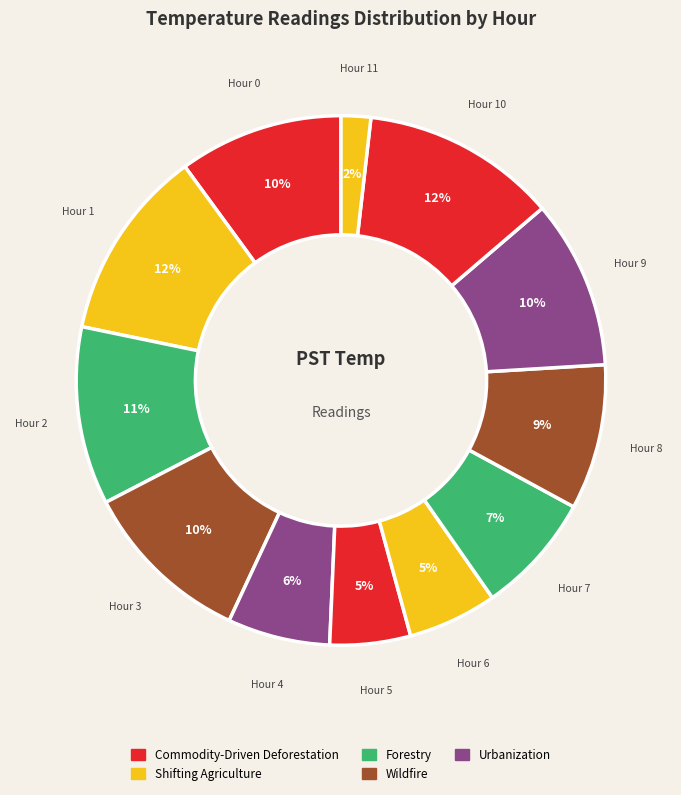

To the nearest percent, what is the average slice percentage?

8%